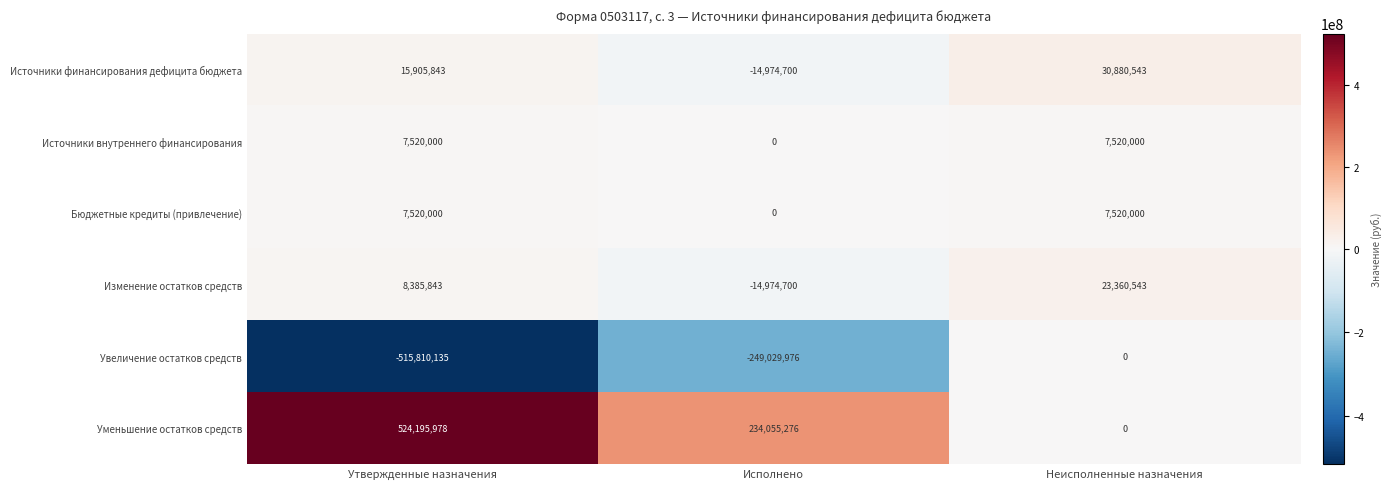

How many values in the Изменение остатков средств series are below 8385843?

1